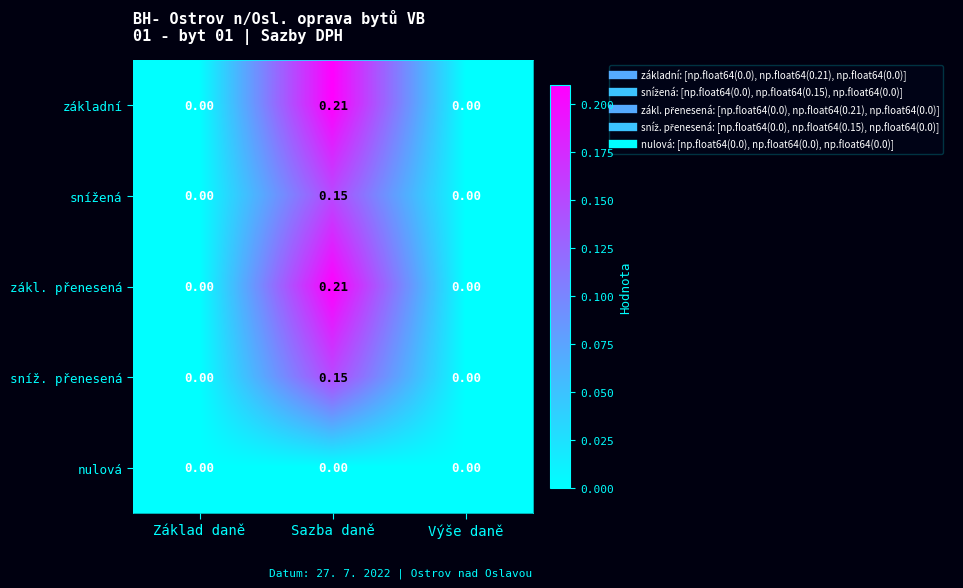

How many data points does each series have?

3